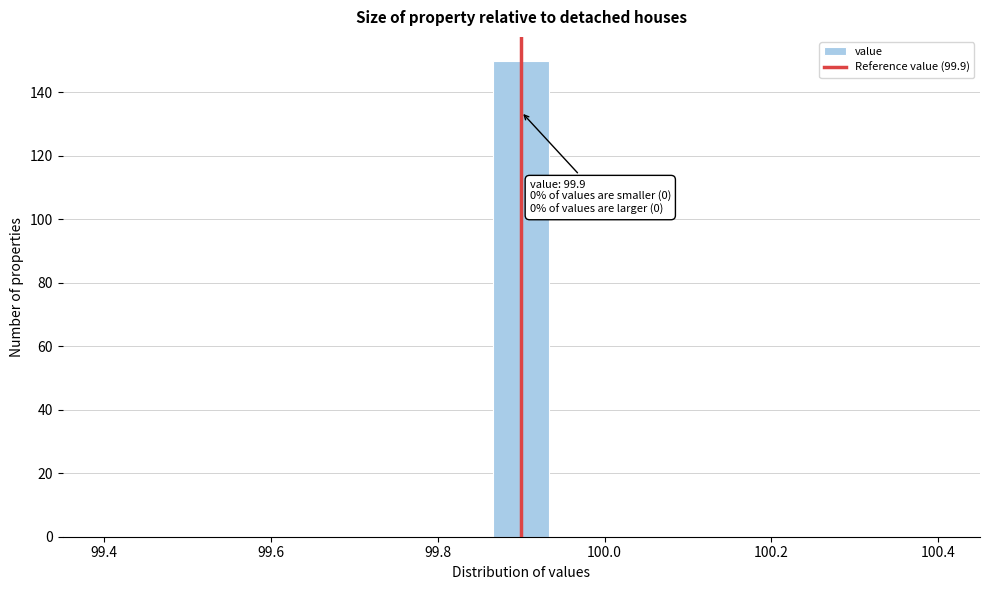

Around what value on the x-axis is the tallest bar? Give the approximate position of its centre, as read against the axis.

99.90